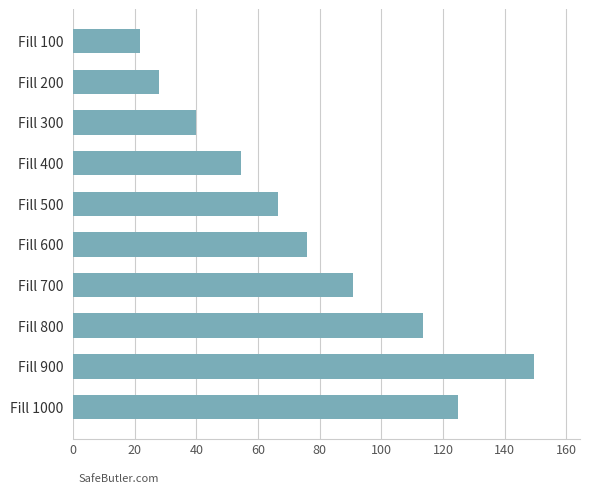

The value at Fill 1000 is 124.8. True or false?

True